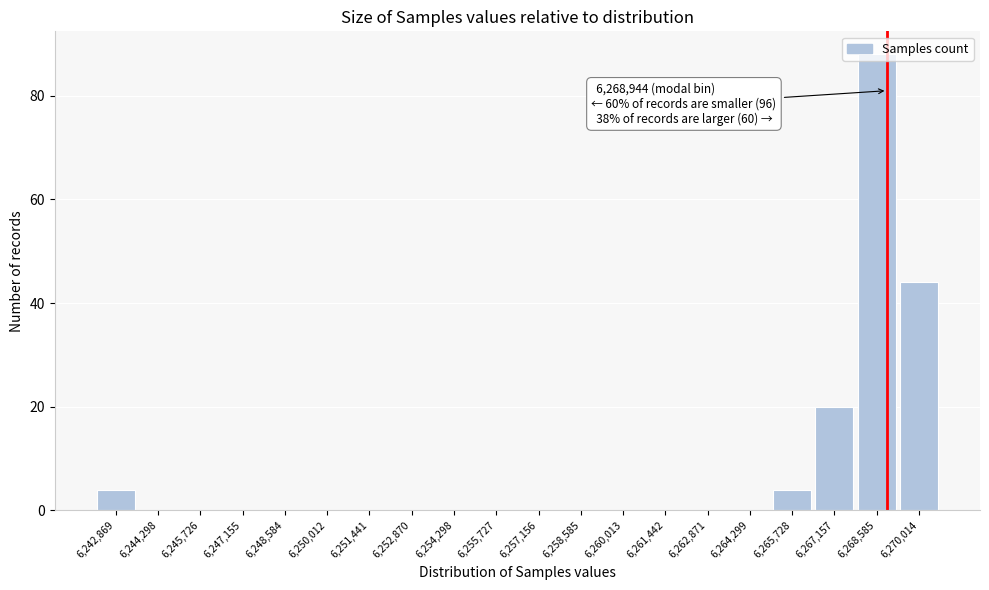

Which range on the x-axis has the tallest bar?

6267800 to 6269400